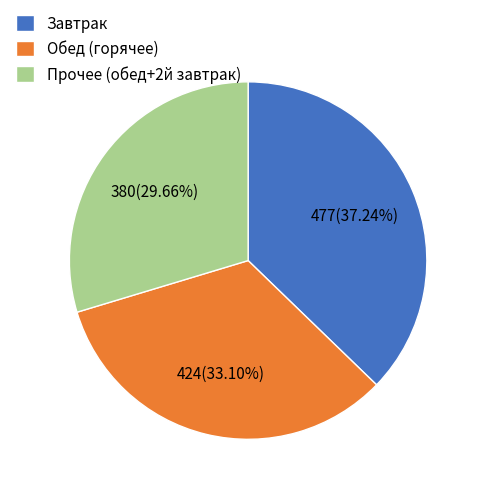

Combined, do Прочее (обед+2й завтрак) and Обед (горячее) account for over 50%?

Yes